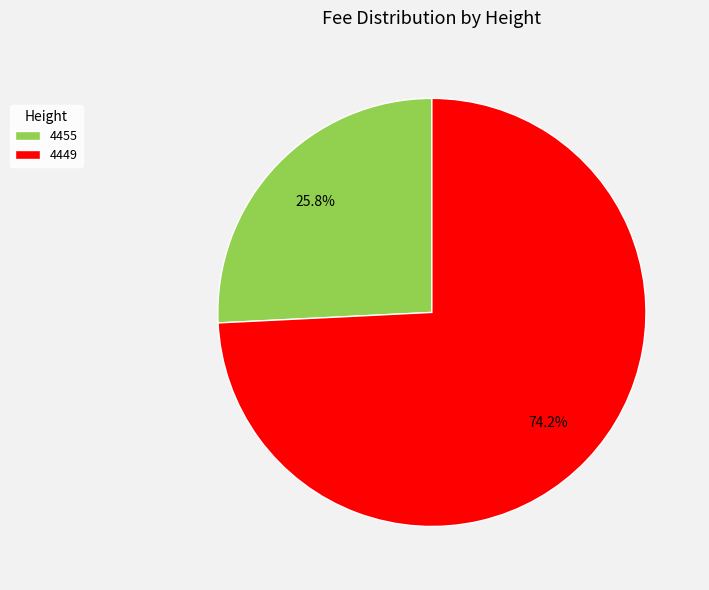

Rank the categories by value from lowest to highest.

4455, 4449